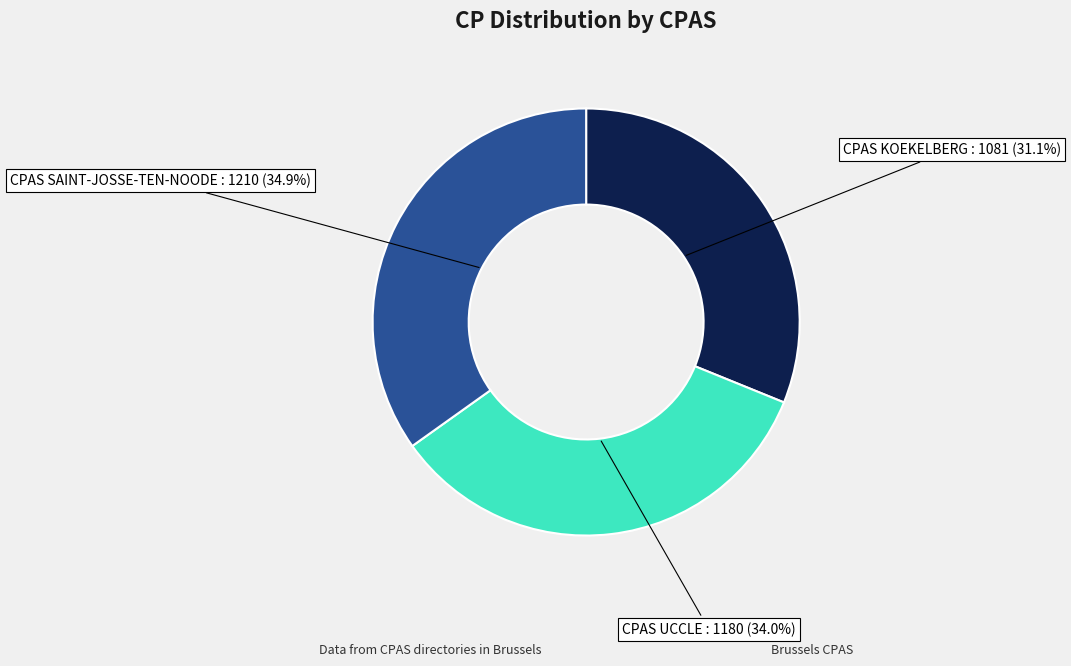

Is there any slice that represents more than half of the pie?

No